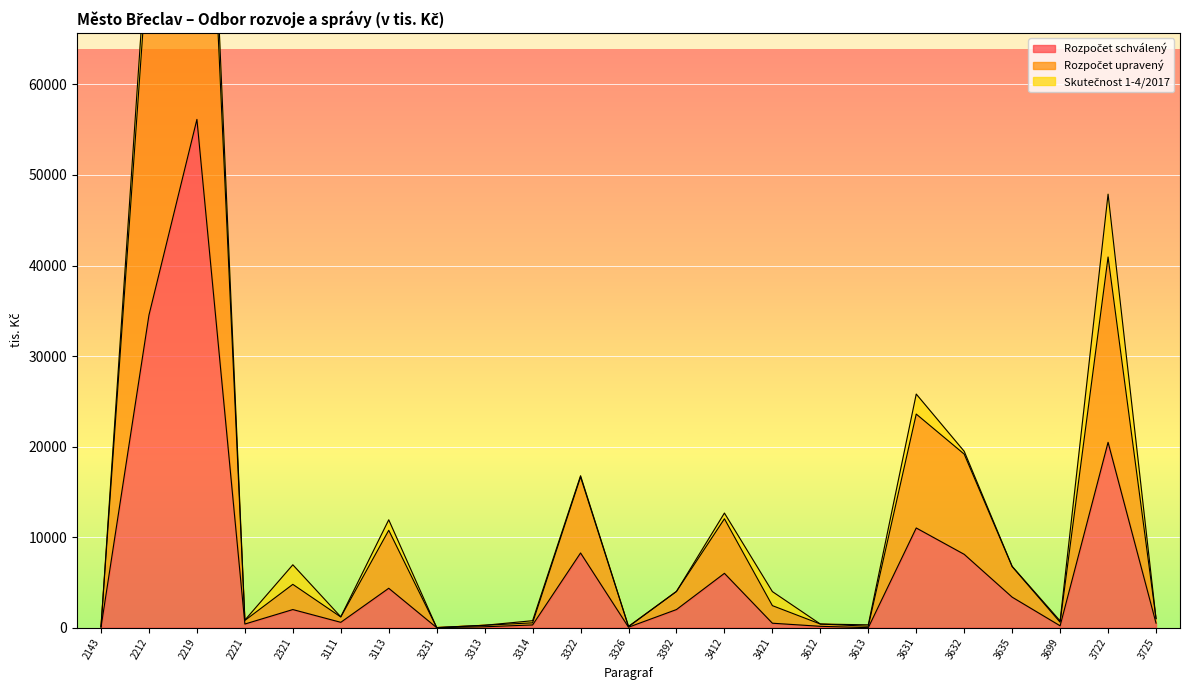

Between 3326 and 3722, which is larger?

3722